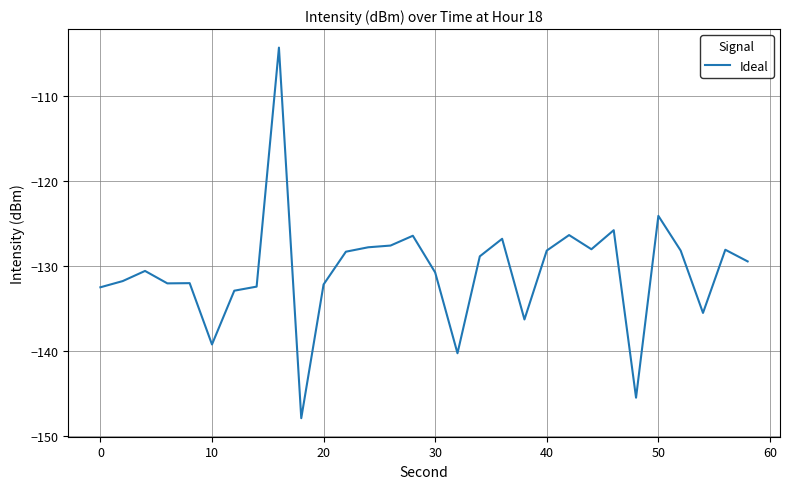

What is the smallest value displayed?

-147.9